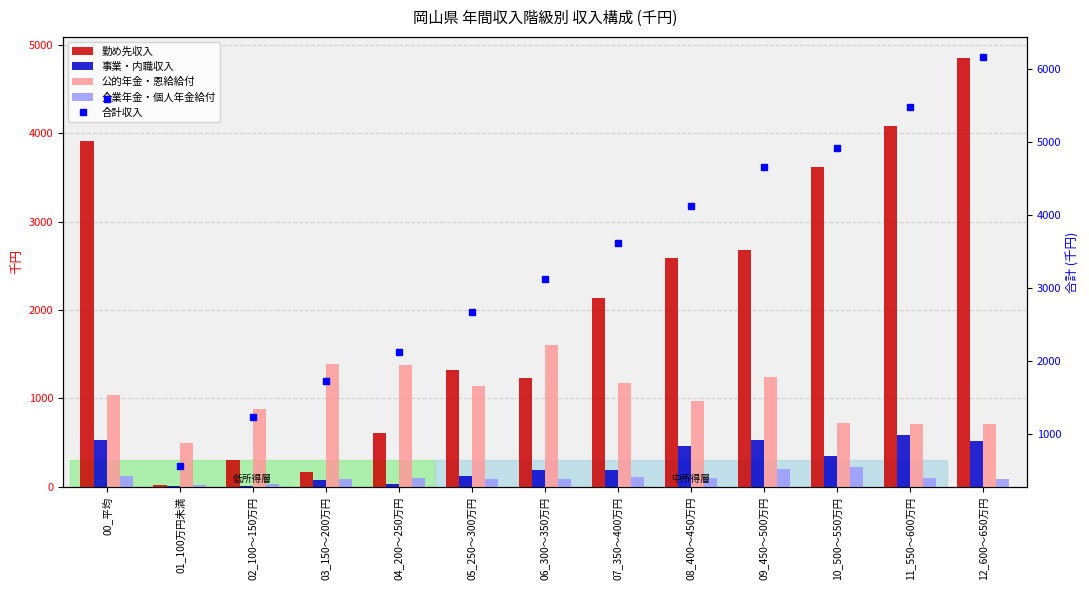

Which has a higher value, 09_450～500万円 or 02_100～150万円?

09_450～500万円